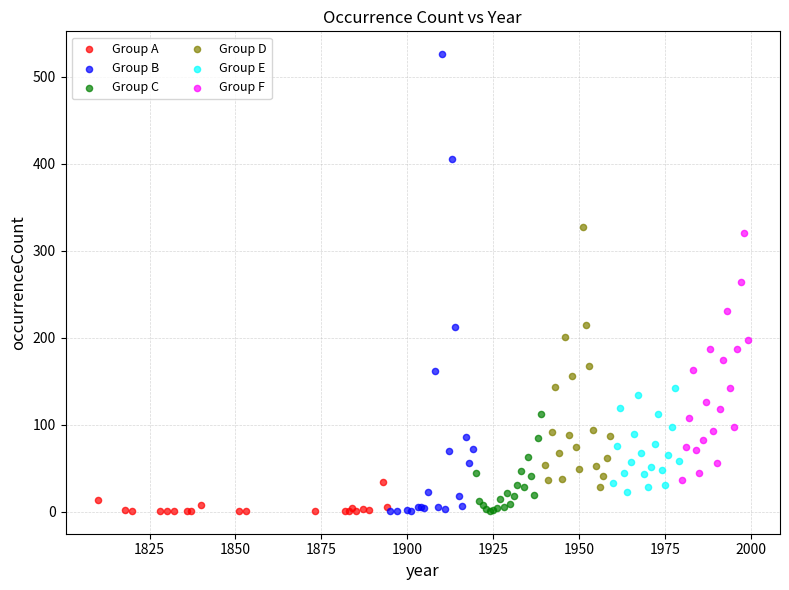

Which series reaches the maximum Y coordinate?

Group B